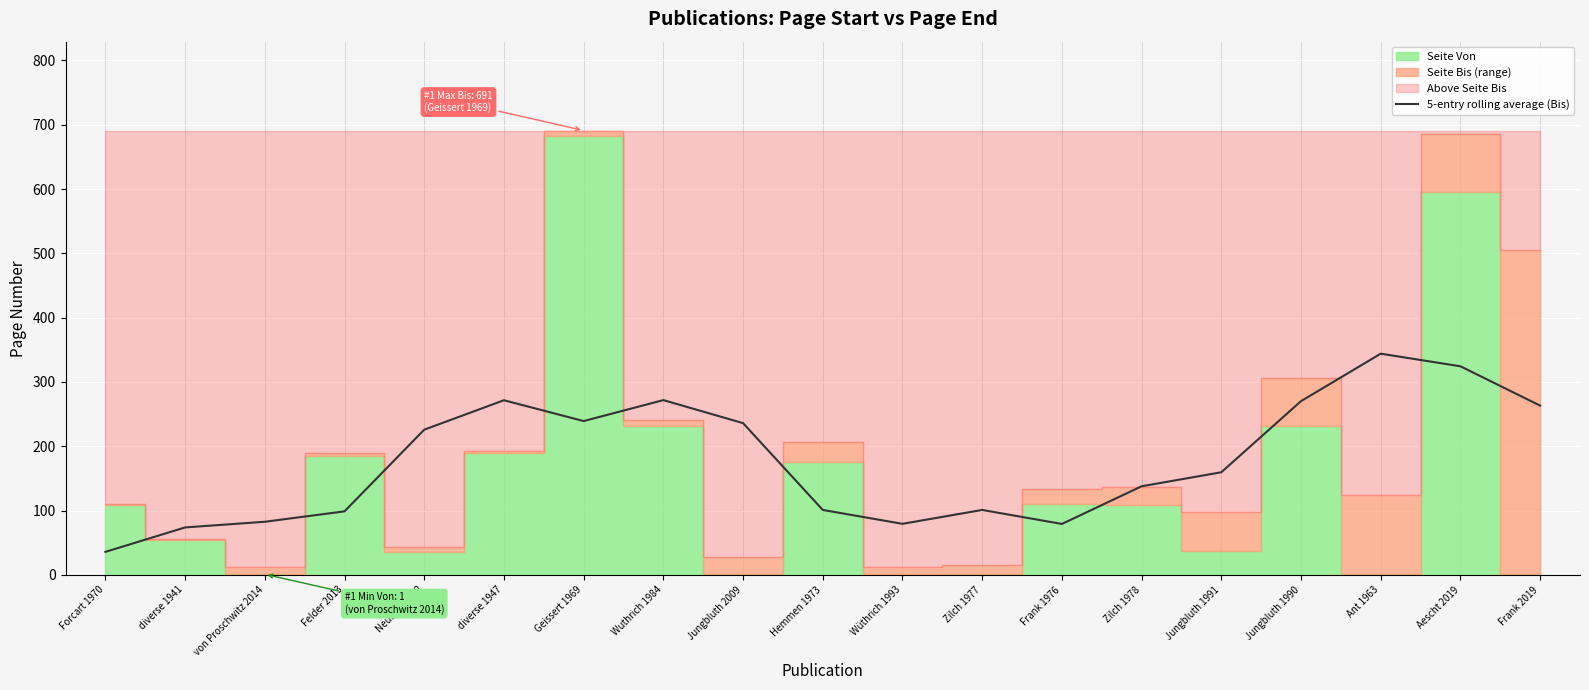

What is the highest value of the 5-entry rolling average (Bis) series?

344.0